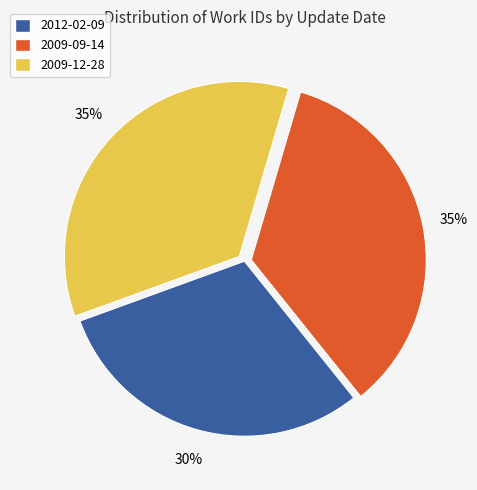

Which category has the smallest portion of the pie?

2012-02-09